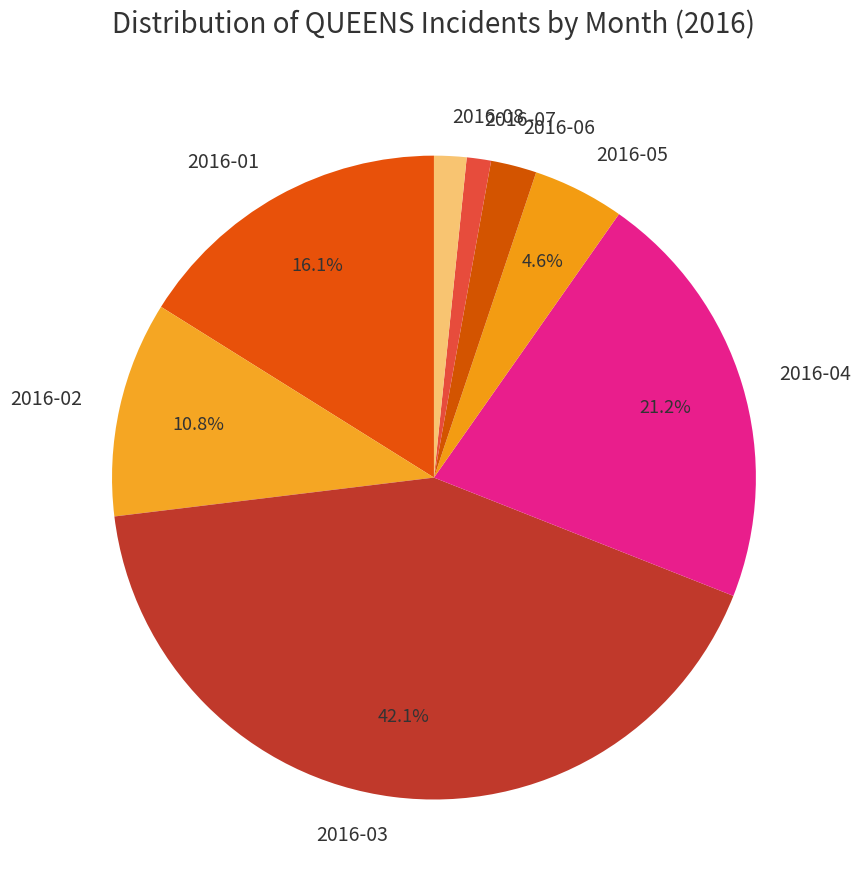

Count the number of slices in the pie.

8